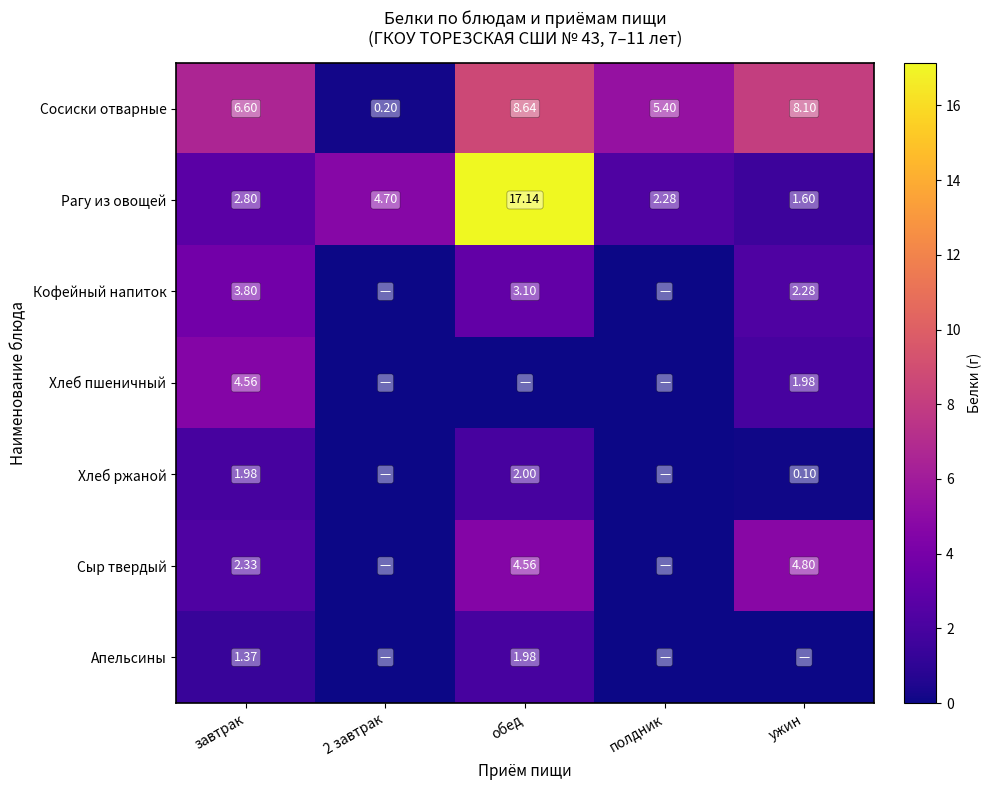

Where does the Сосиски отварные series first go above 6?

завтрак